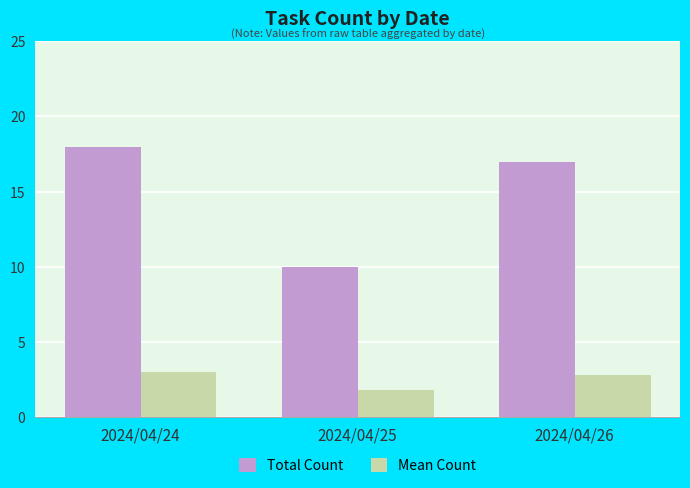

What are all the series names shown in the legend?

Total Count, Mean Count